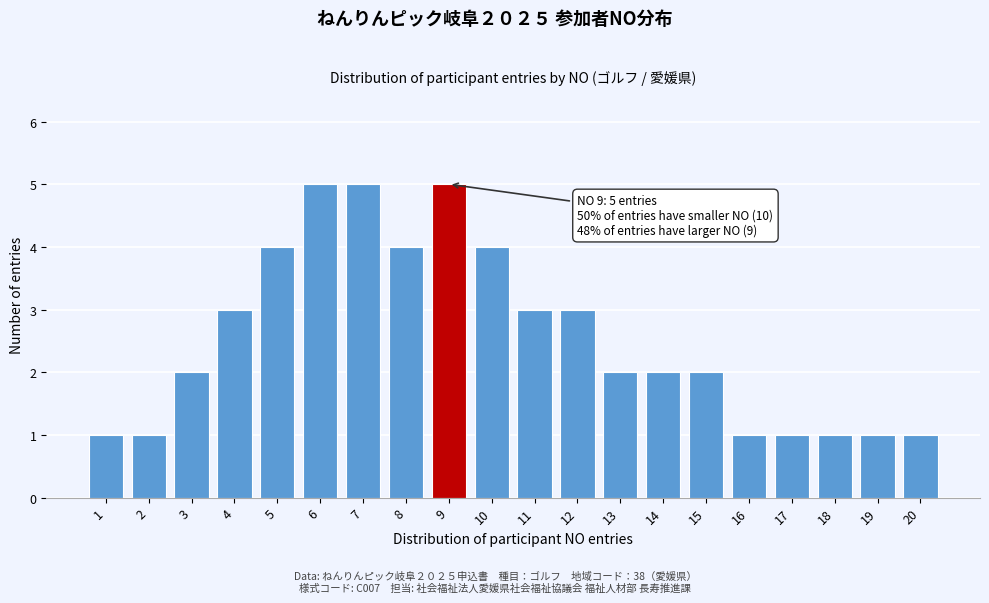

Reading left to right, list all the values displayed in this chart.

1=1	2=1	3=2	4=3	5=4	6=5	7=5	8=4	9=5	10=4	11=3	12=3	13=2	14=2	15=2	16=1	17=1	18=1	19=1	20=1